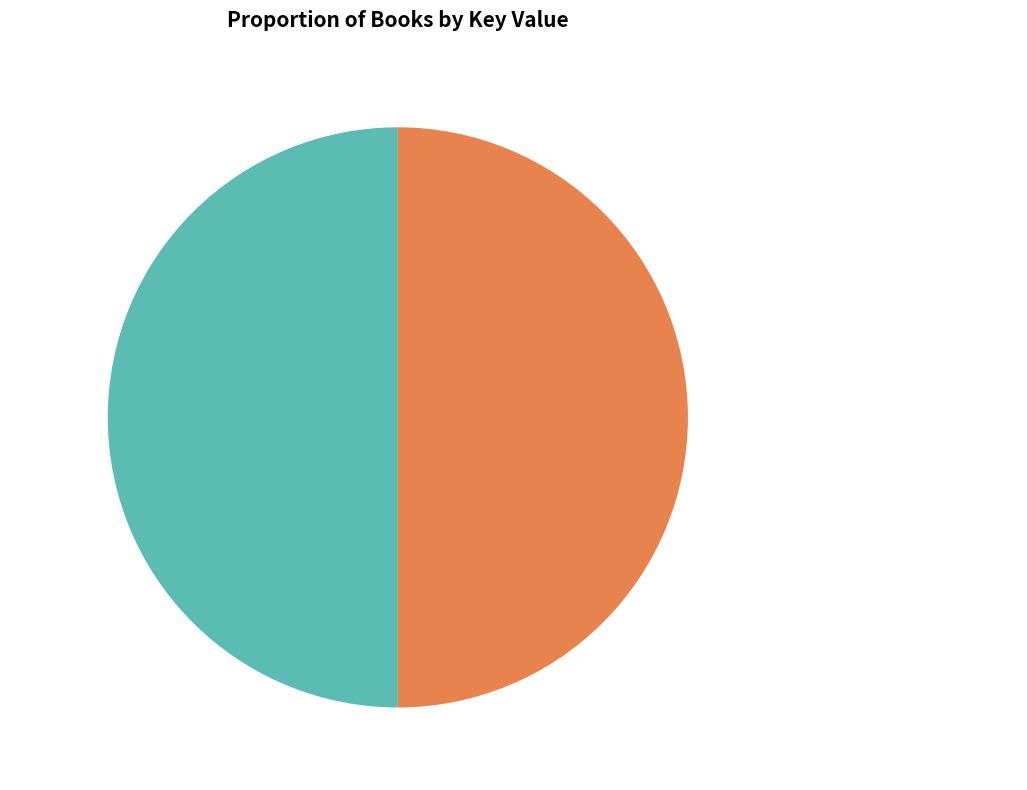

What percentage do Antioch and Invincible Volume 2 (New Edition) together represent?

100.0%